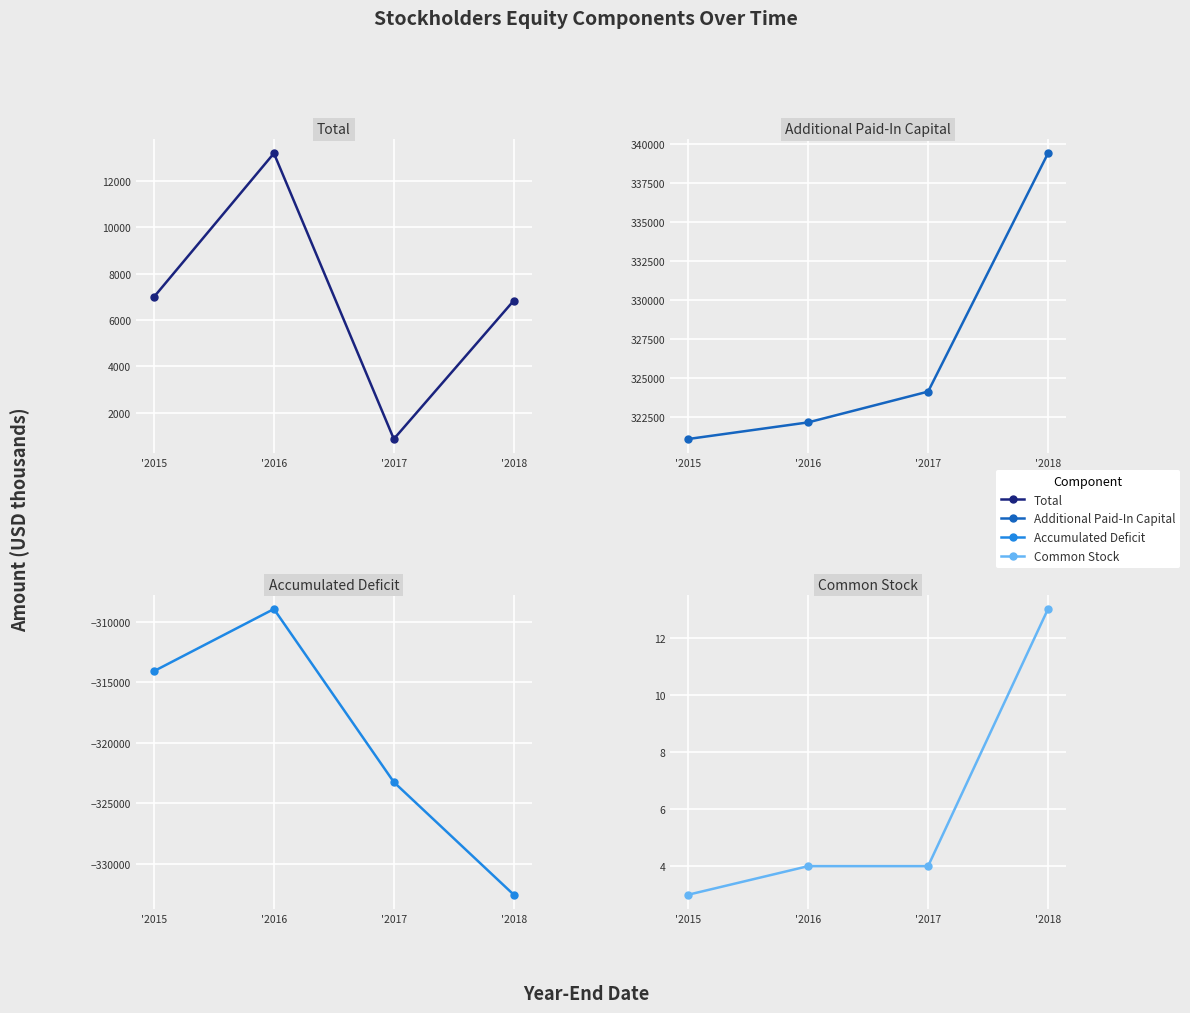

True or false: Accumulated Deficit has more than 2 interior local peaks.

False